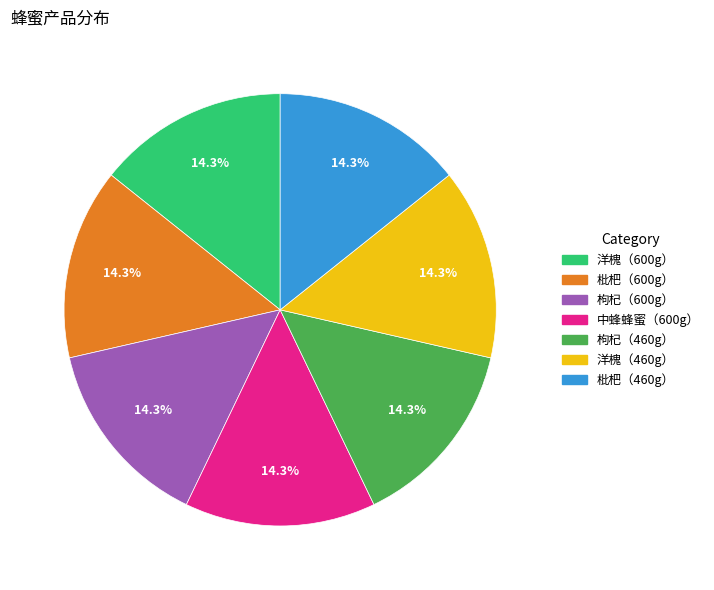

Is it true that 枇杷（460g） is 14% of the pie?

True